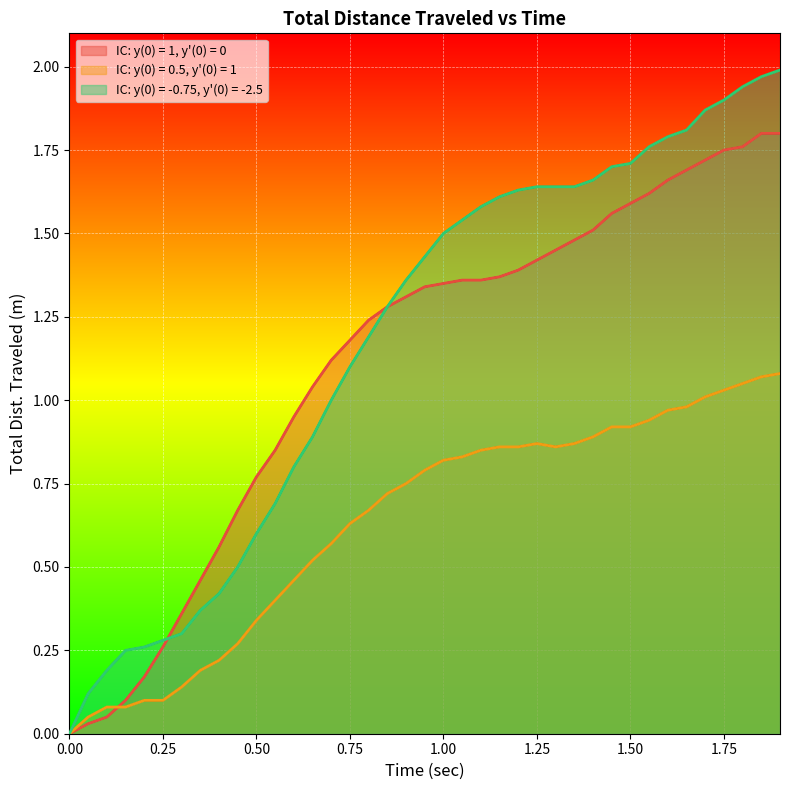

What is the sum of all IC: y(0) = -0.75, y'(0) = -2.5 values?

45.9